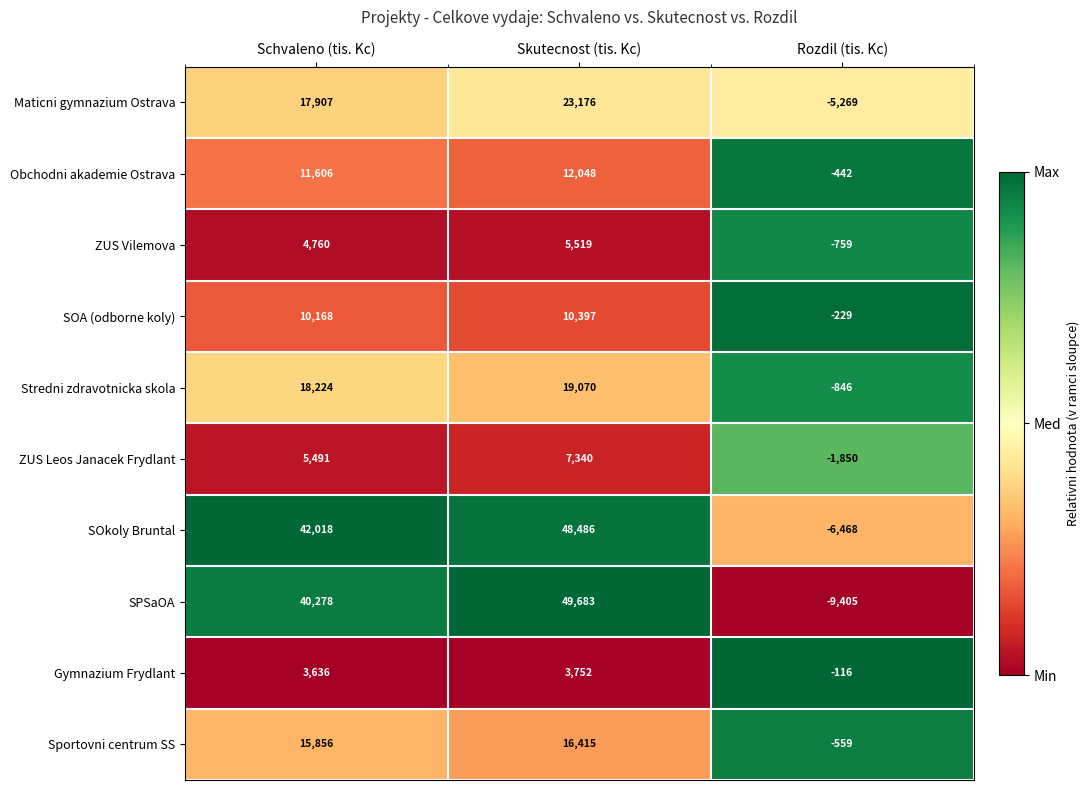

List the series in order of their peak value, lowest first.

Gymnazium Frydlant, ZUS Vilemova, ZUS Leos Janacek Frydlant, SOA (odborne koly), Obchodni akademie Ostrava, Sportovni centrum SS, Stredni zdravotnicka skola, Maticni gymnazium Ostrava, SOkoly Bruntal, SPSaOA